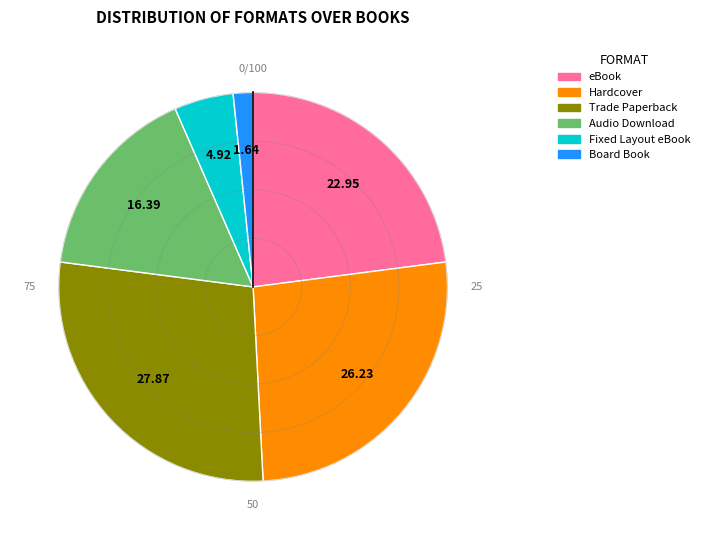

To the nearest percent, what is the combined percentage of eBook and Hardcover?

49%